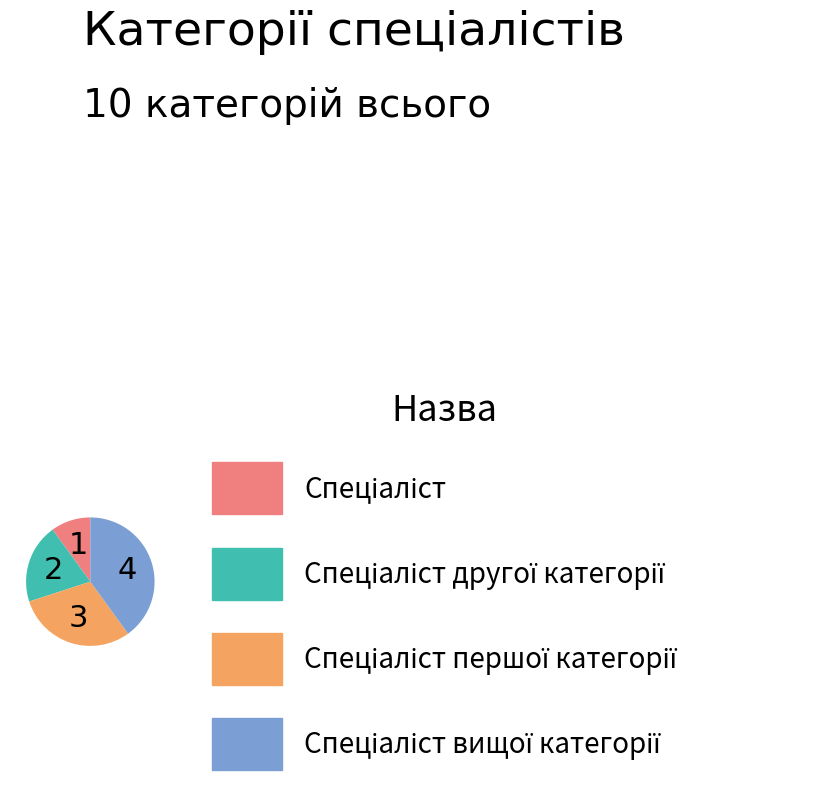

Is there a majority slice in this chart?

No